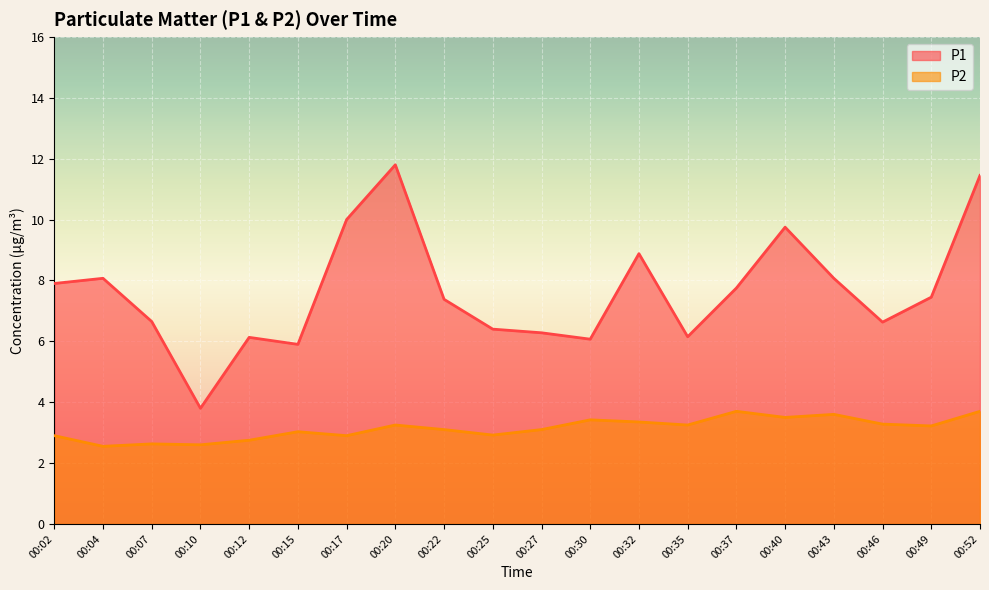

Reading left to right, transcribe all the data shown in this chart.

P1: 00:02=7.9	00:04=8.1	00:07=6.7	00:10=3.8	00:12=6.1	00:15=5.9	00:17=10.0	00:20=11.8	00:22=7.4	00:25=6.4	00:27=6.3	00:30=6.1	00:32=8.9	00:35=6.2	00:37=7.8	00:40=9.8	00:43=8.1	00:46=6.6	00:49=7.5	00:52=11.4
P2: 00:02=2.9	00:04=2.5	00:07=2.6	00:10=2.6	00:12=2.8	00:15=3.0	00:17=2.9	00:20=3.2	00:22=3.1	00:25=2.9	00:27=3.1	00:30=3.4	00:32=3.4	00:35=3.2	00:37=3.7	00:40=3.5	00:43=3.6	00:46=3.3	00:49=3.2	00:52=3.7